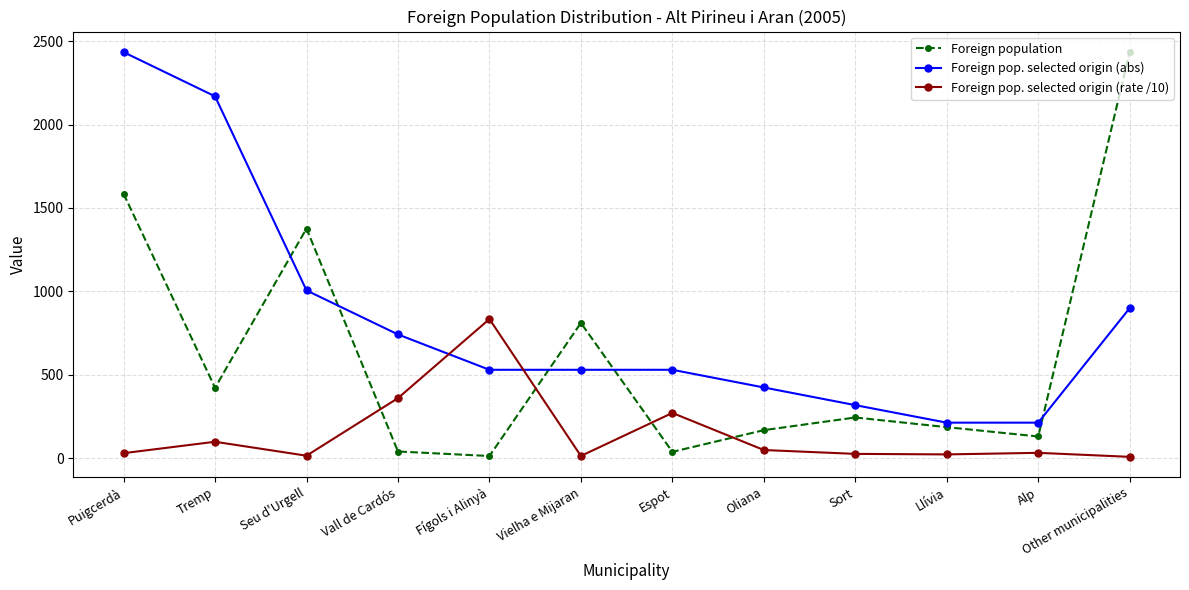

Is it true that Foreign pop. selected origin (rate /10) equals 24.7 at Sort?

True